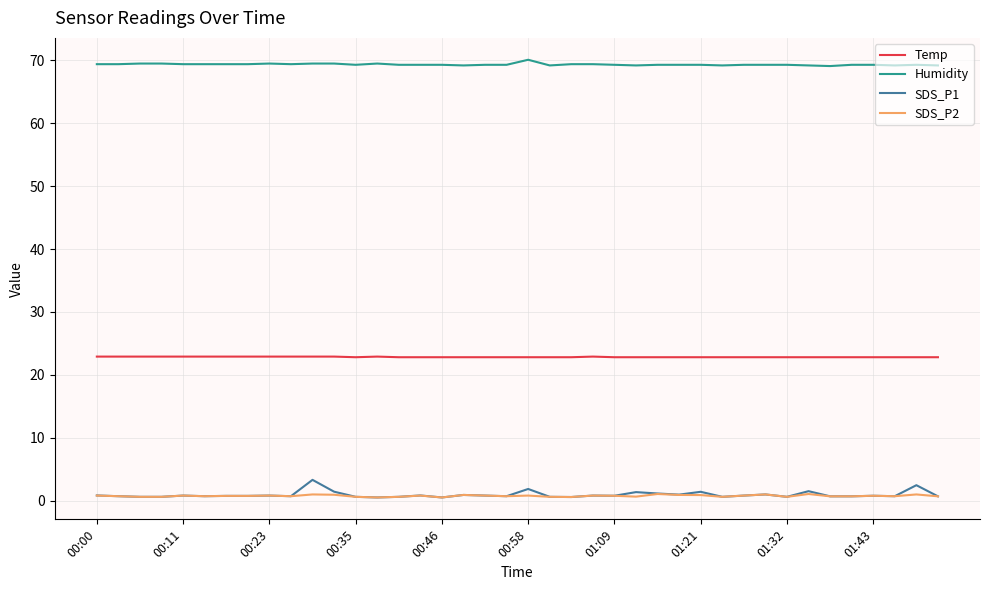

Which series has the largest total across all categories?

Humidity